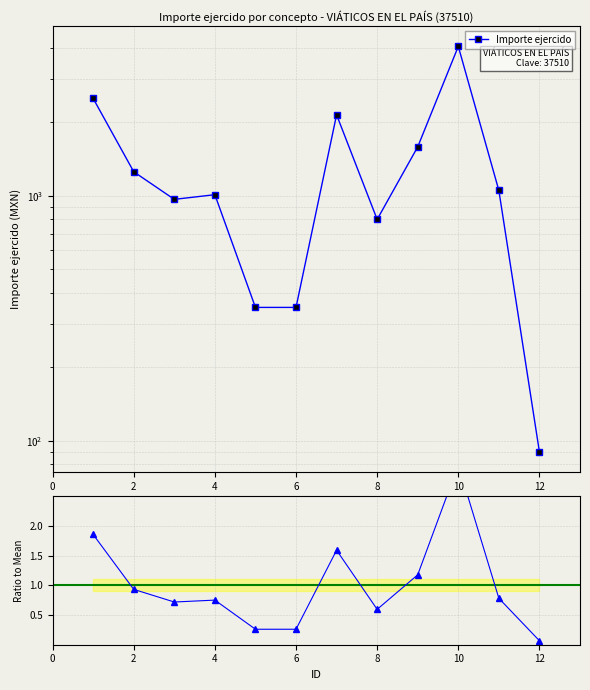

How many interior local peaks does the Importe ejercido series have?

3